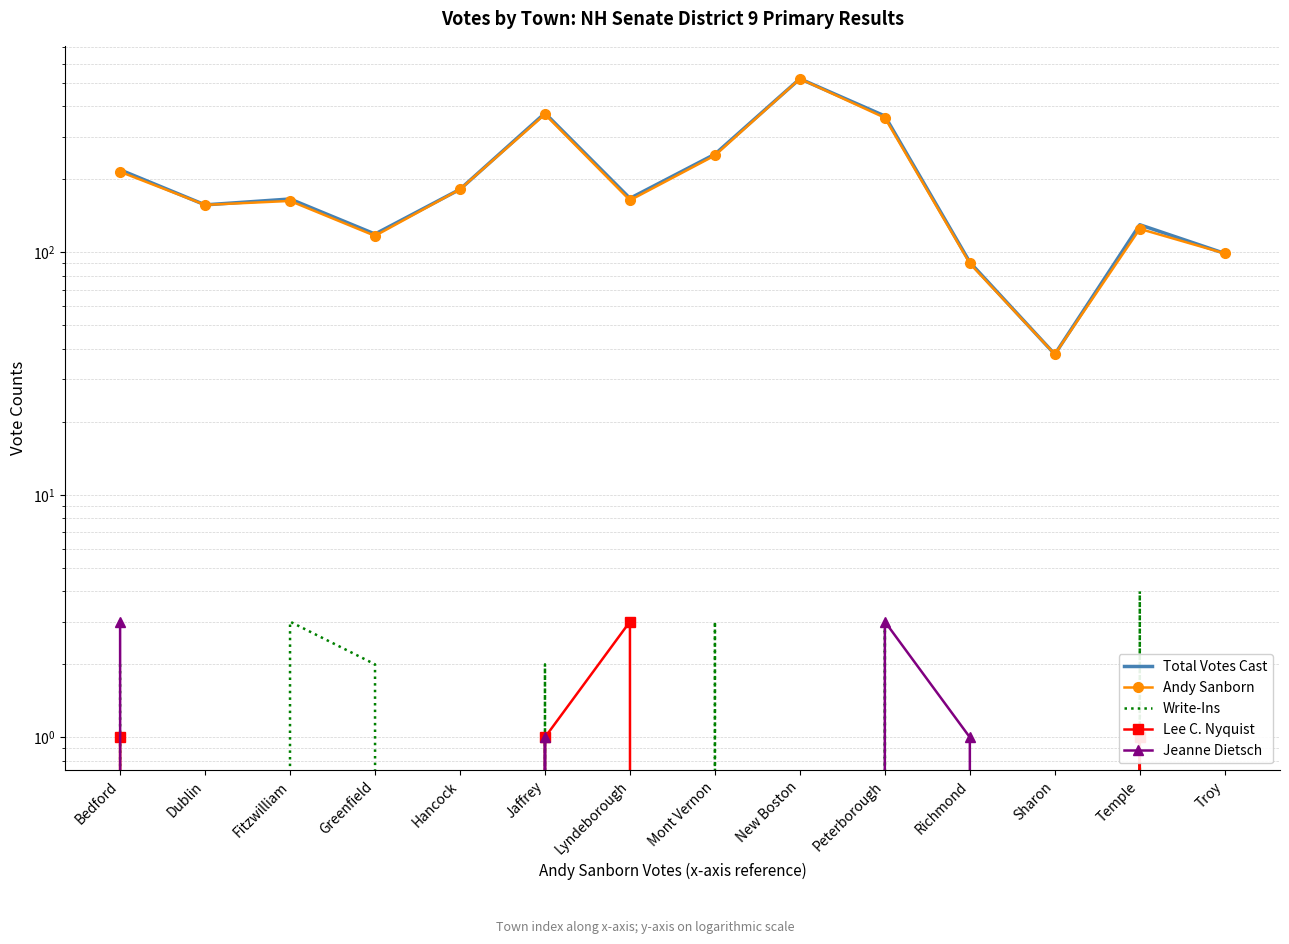

Which series changed the most between Jaffrey and Troy?

Total Votes Cast